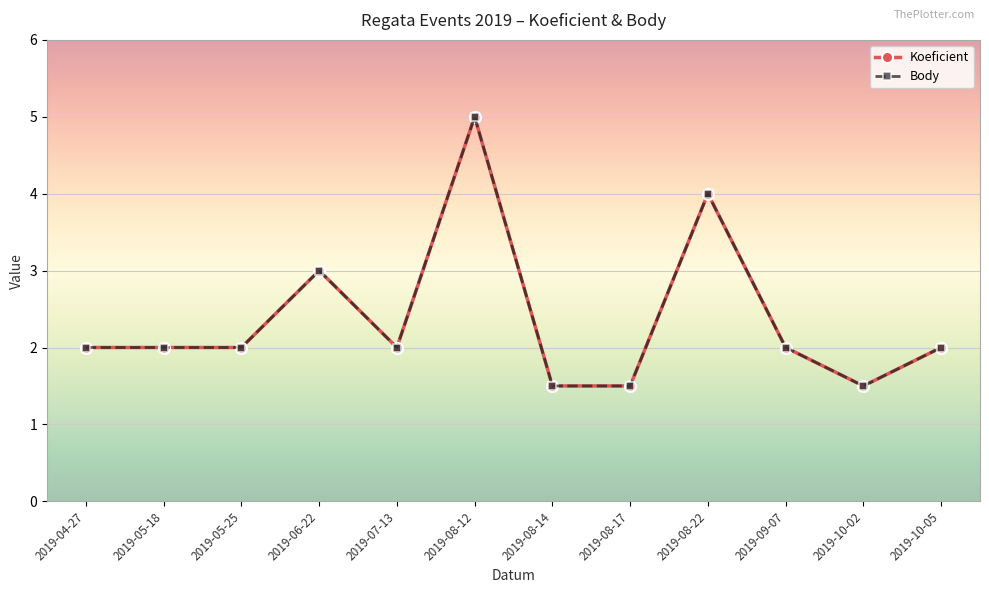

What is the label of the 5th point from the left?

2019-07-13